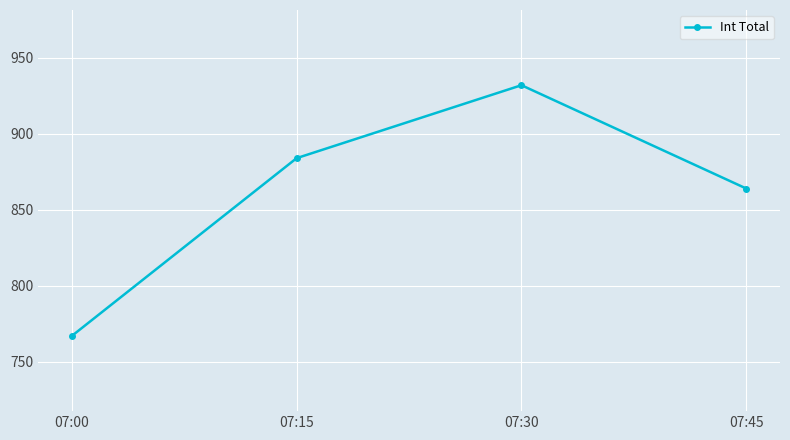

Which category has the highest value across all series?

07:30